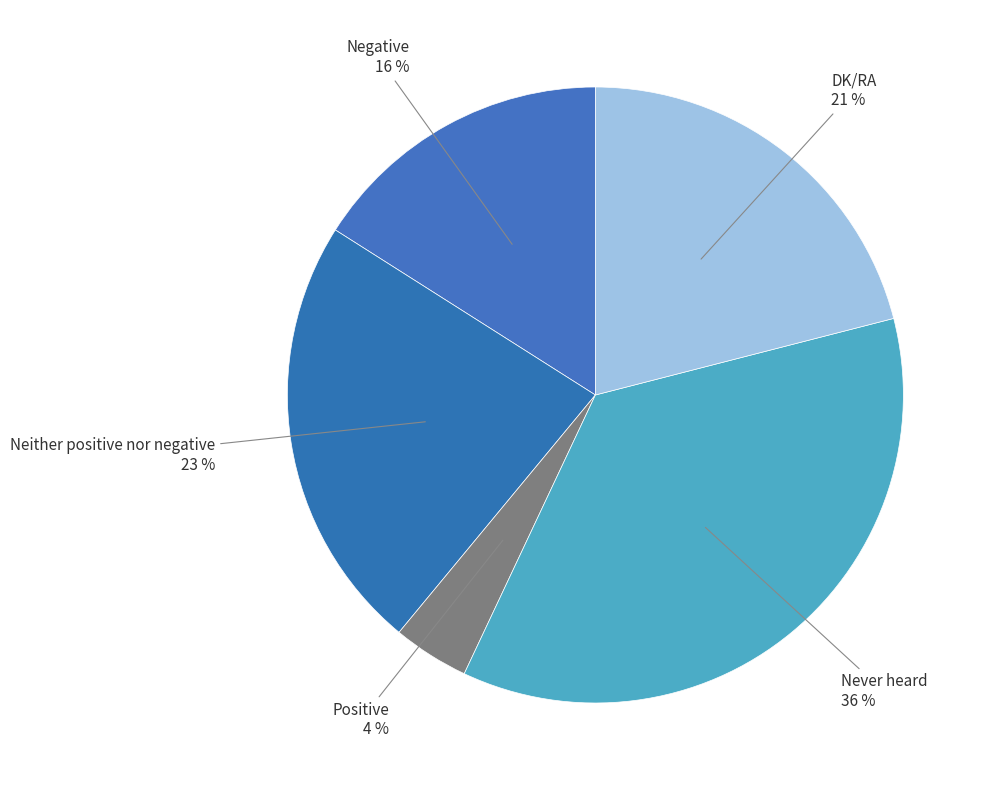

How many slices are in this pie chart?

5